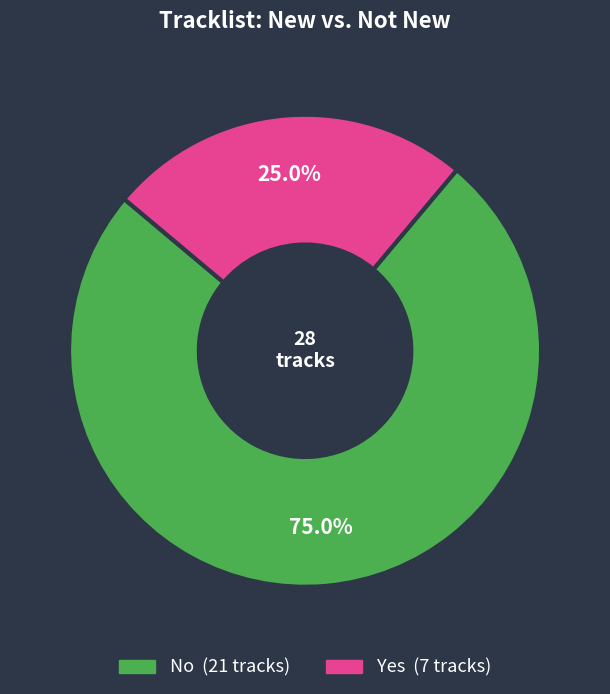

How many slices are in this pie chart?

2